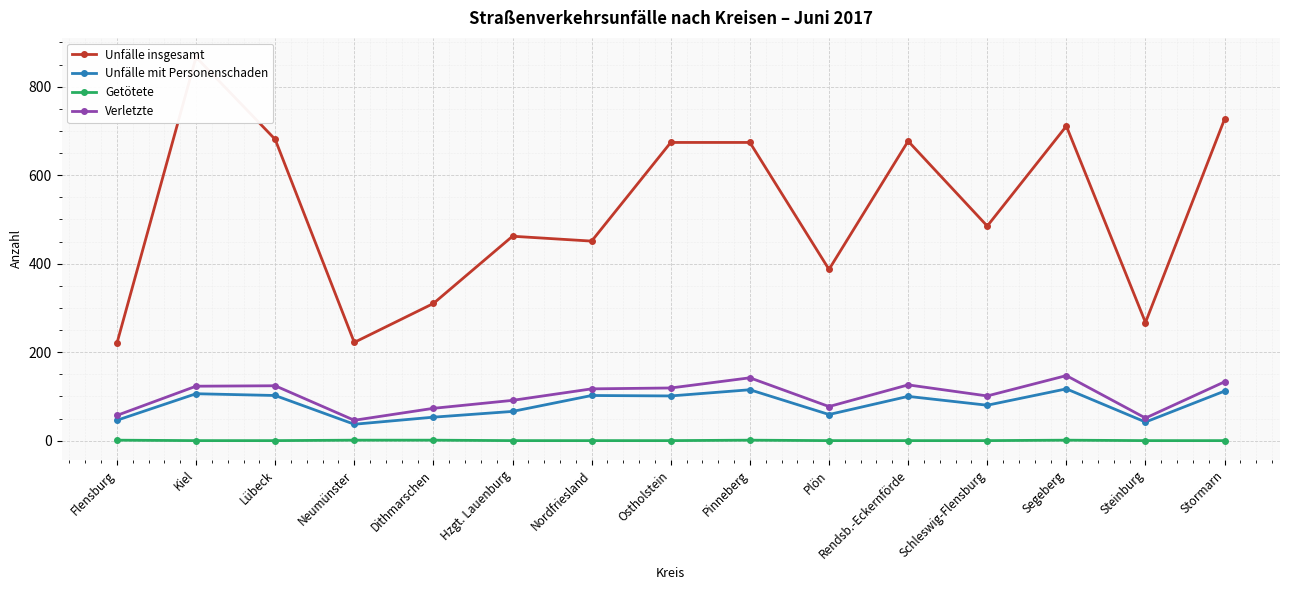

Read the Unfälle mit Personenschaden value at Segeberg, to the nearest 5.

115